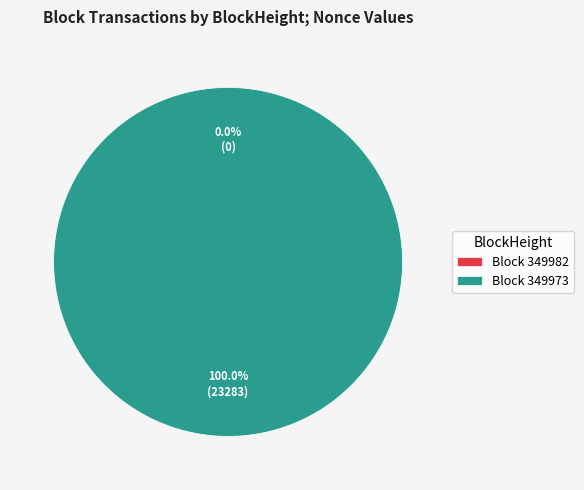

Is 349982 the majority of the pie?

No